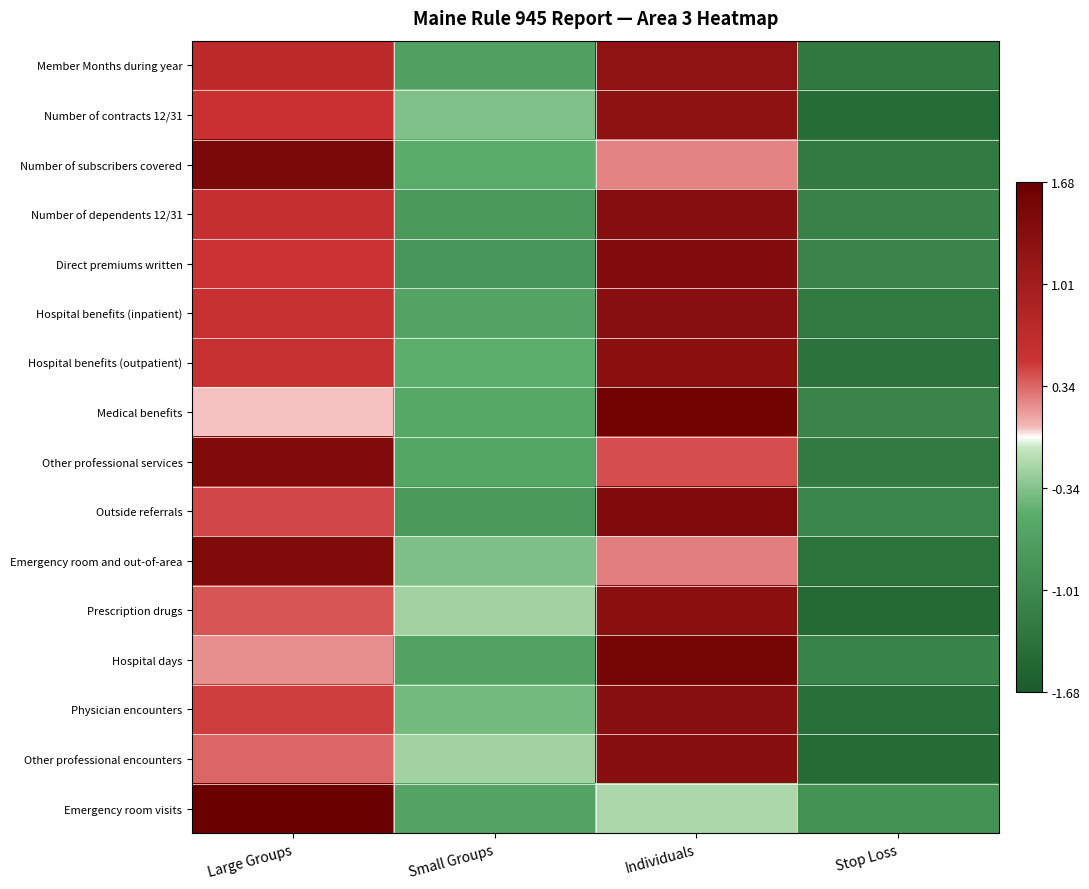

At how many categories does at least one series exceed 0?

2